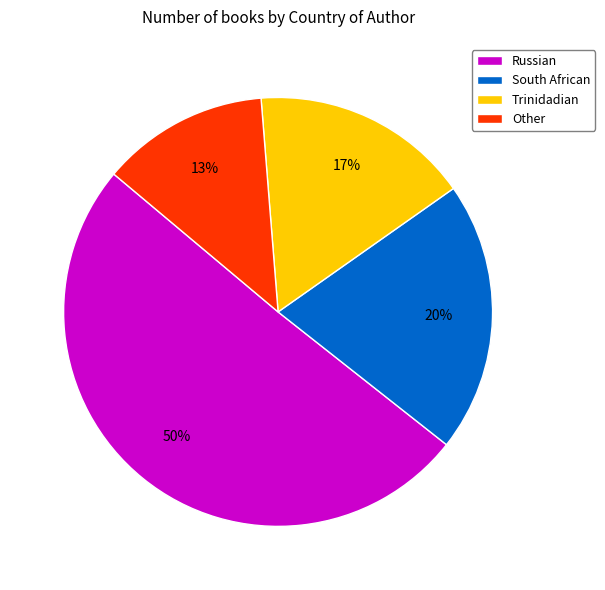

Which category accounts for the majority?

Russian